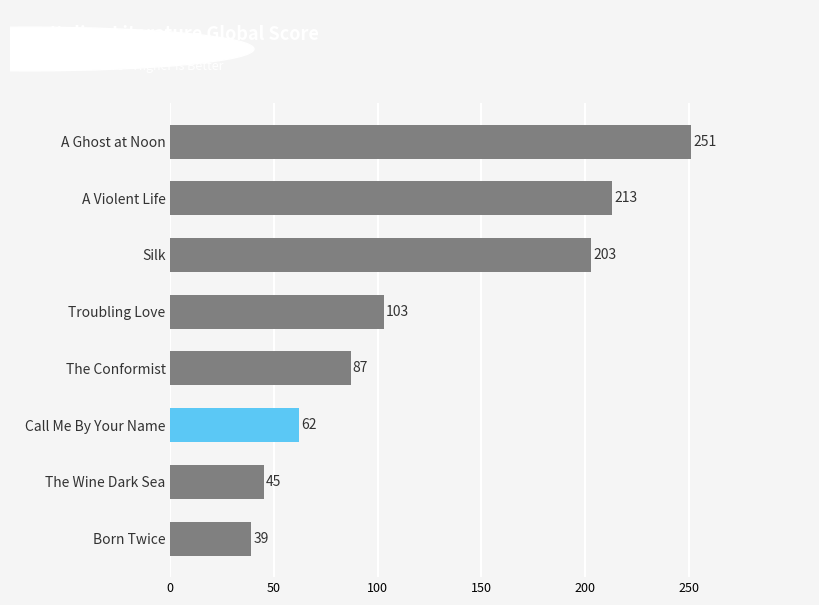

How many values are below 103?

4